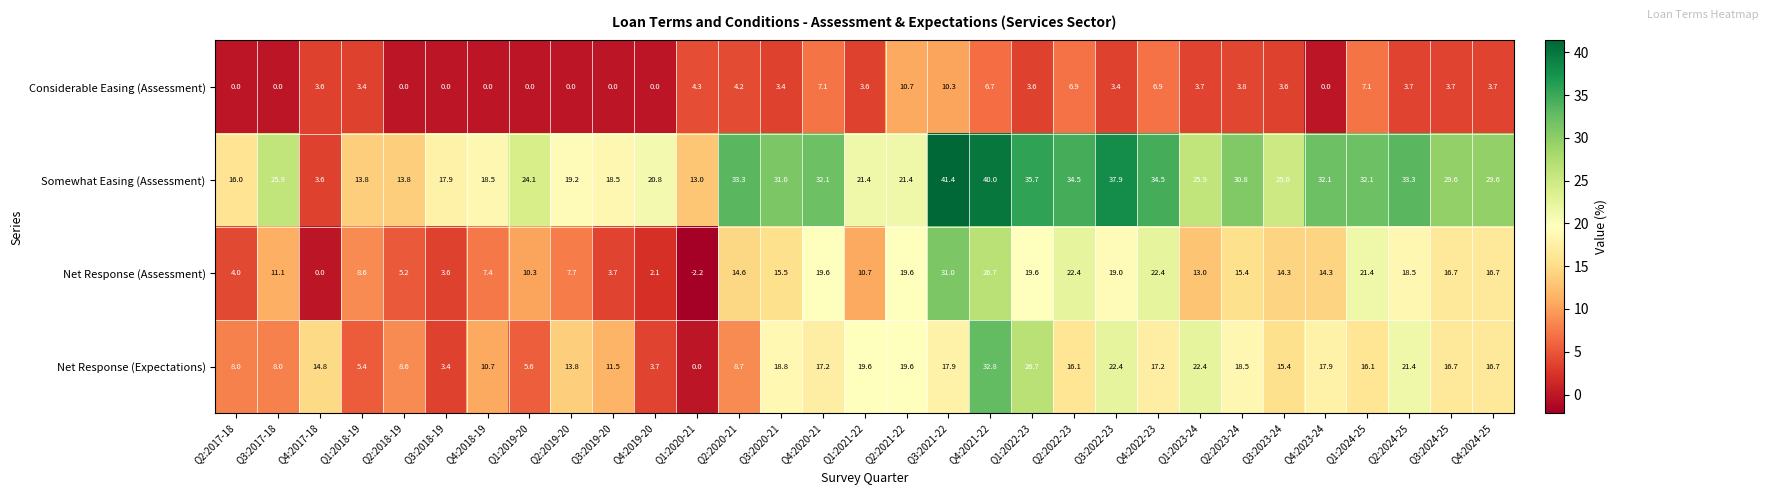

What is the sum of all Somewhat Easing (Assessment) values?

806.7